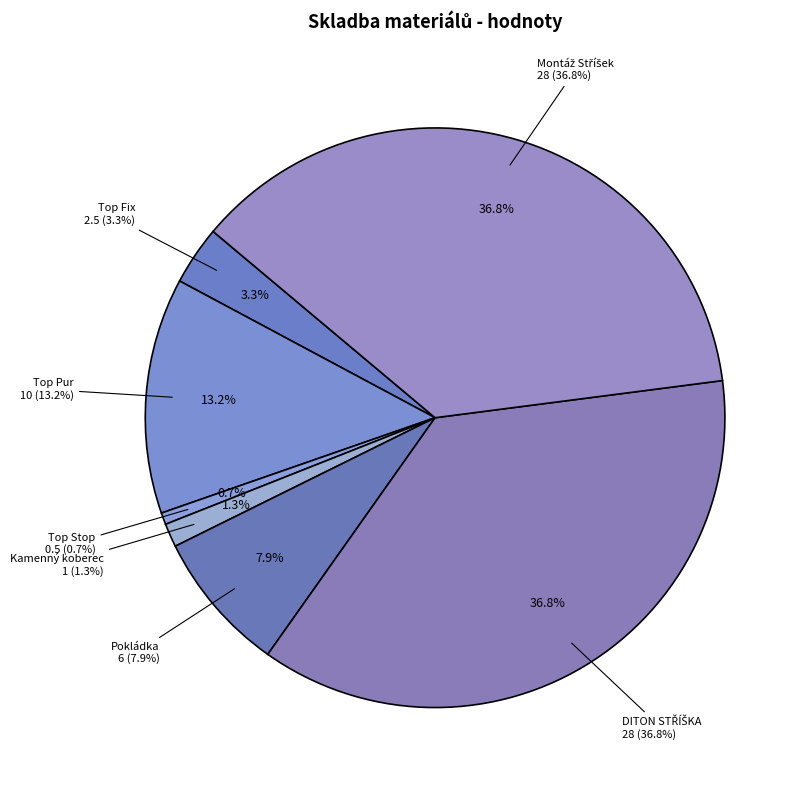

Rank the categories by value from lowest to highest.

Top Stop-speciální protismykové plnivo, Kamenný koberec Rosa Corallo 4-7mm, Top Fix-vazná a penetrační potěrová hmota, Pokládka, Top Pur-tekutá polyuretanová hydroizolace, DITON ZÁKRYTOVÁ STŘÍŠKA ZS PRŮBĚŽNÁ, Montáž Stříšek